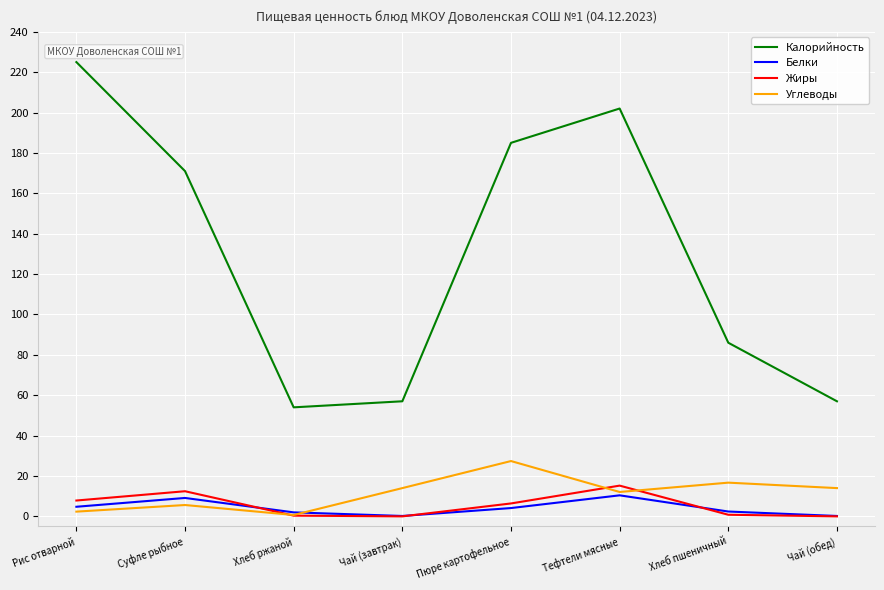

How many lines are shown in the chart?

4